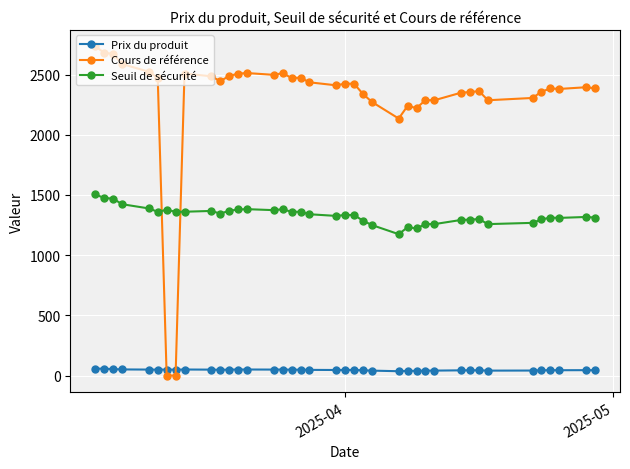

List the series in order of their overall mean, highest first.

Cours de référence, Seuil de sécurité, Prix du produit